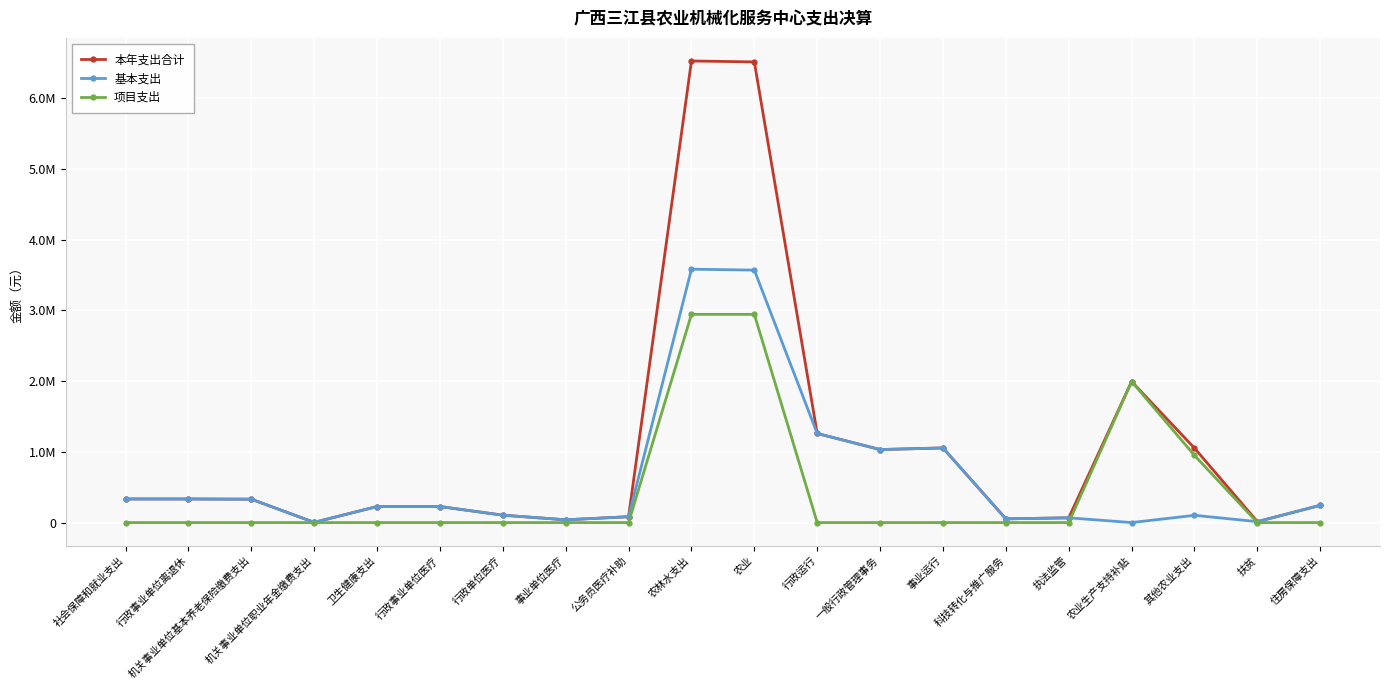

The value of 项目支出 at 住房保障支出 is 0.0. True or false?

True